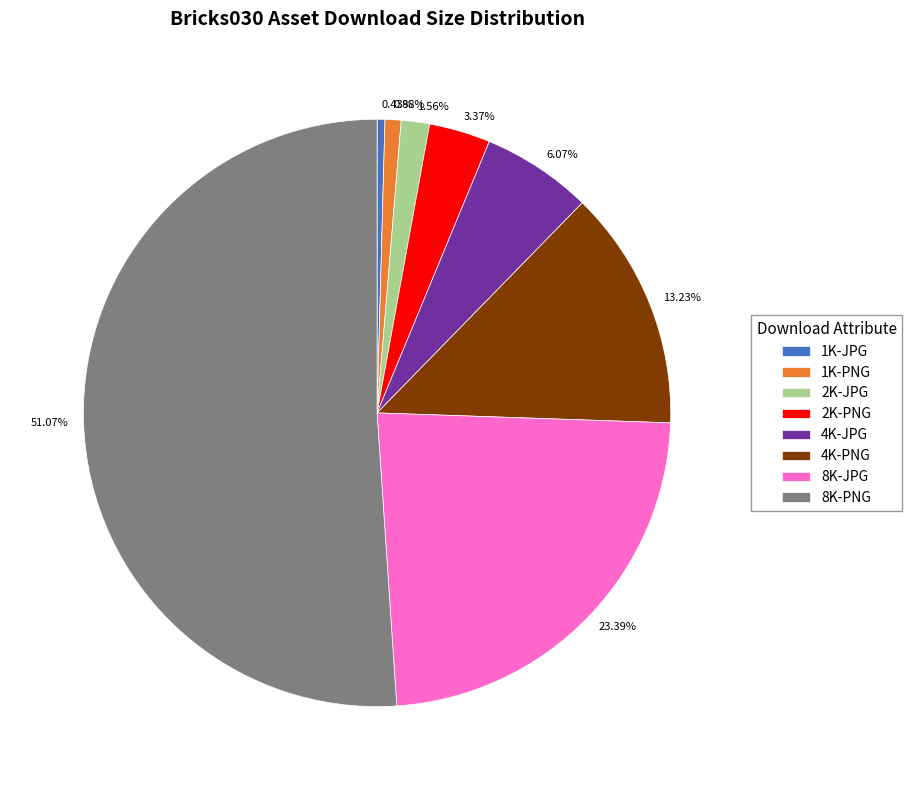

To the nearest percent, what percentage of the pie is 2K-PNG?

3%